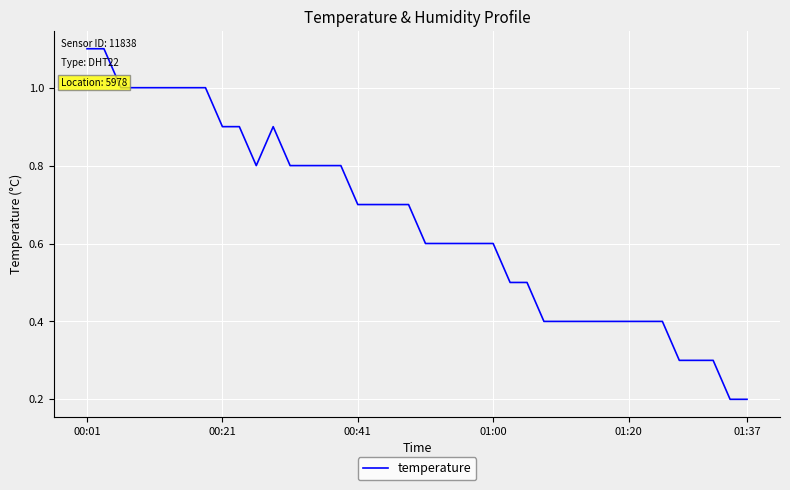

Does the chart have visible grid lines?

Yes